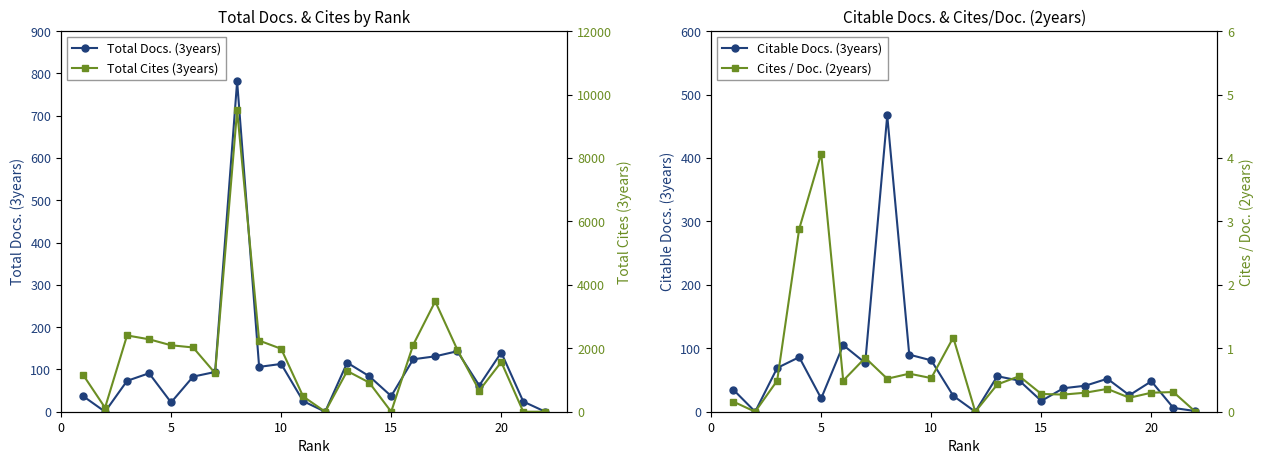

What is the difference between the maximum and minimum values in the Total Cites (3years) series?

9501.0